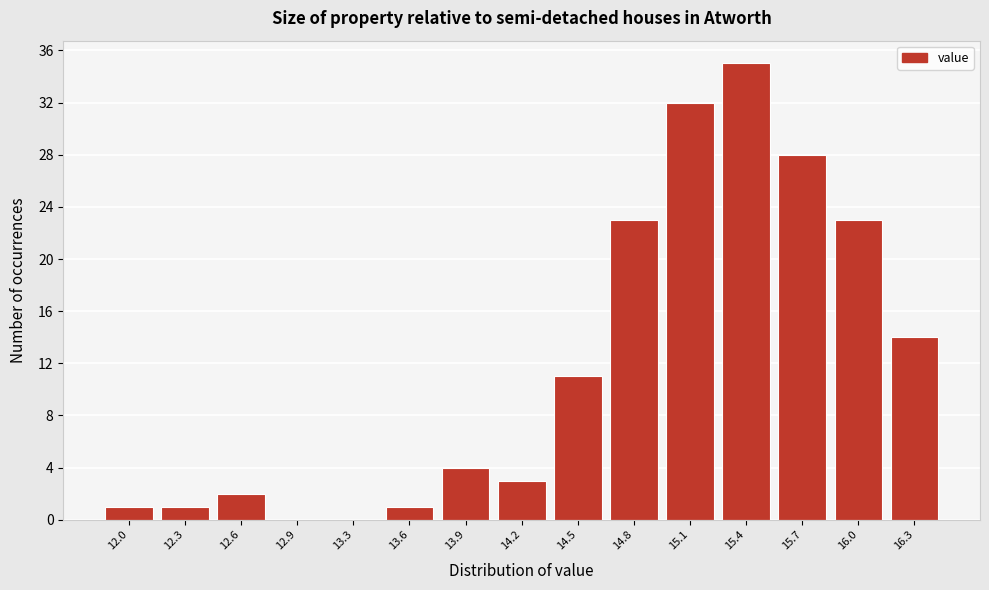

Which range on the x-axis has the tallest bar?

15.25 to 15.55